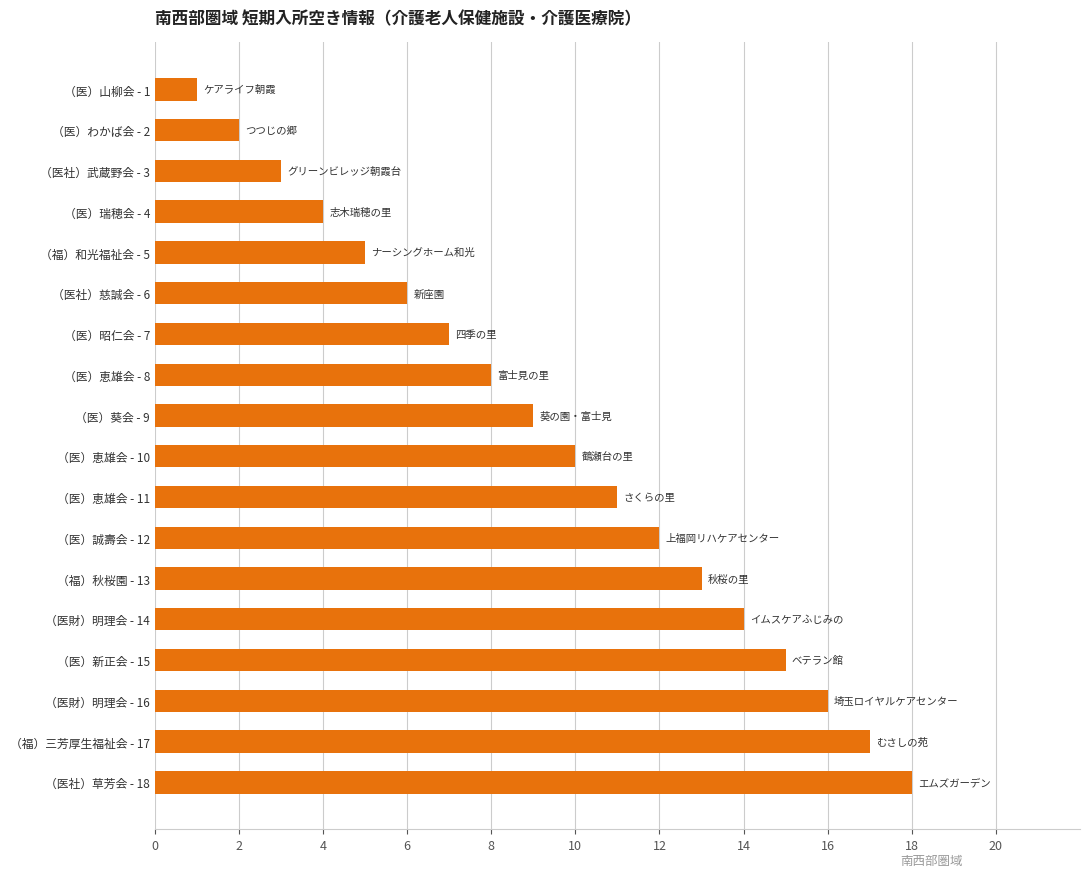

How many series are shown in this chart?

1